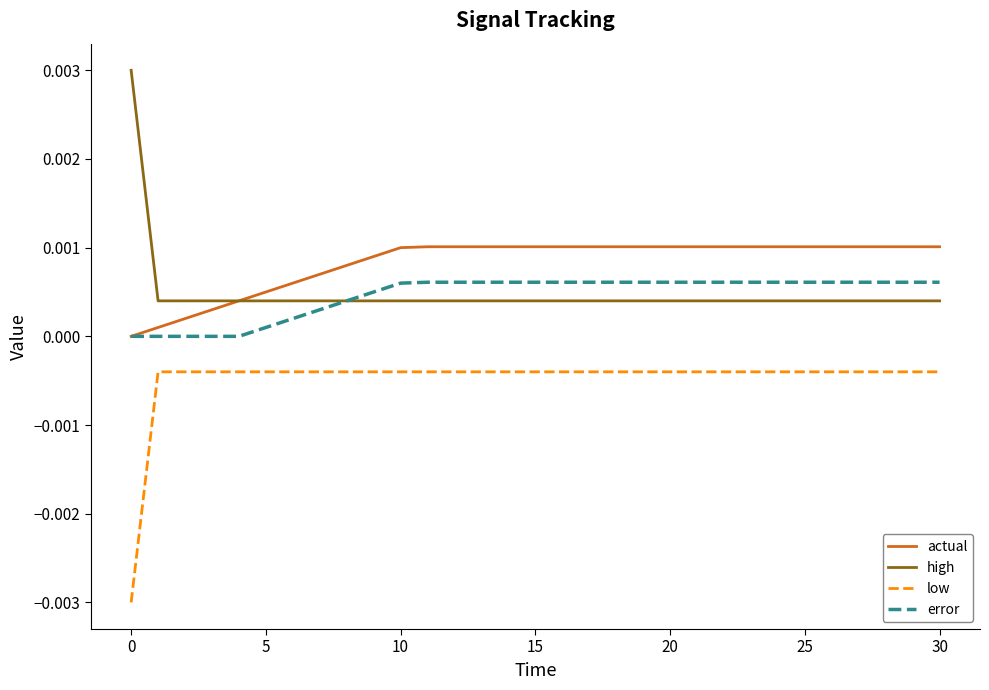

True or false: actual and low intersect in this chart.

False